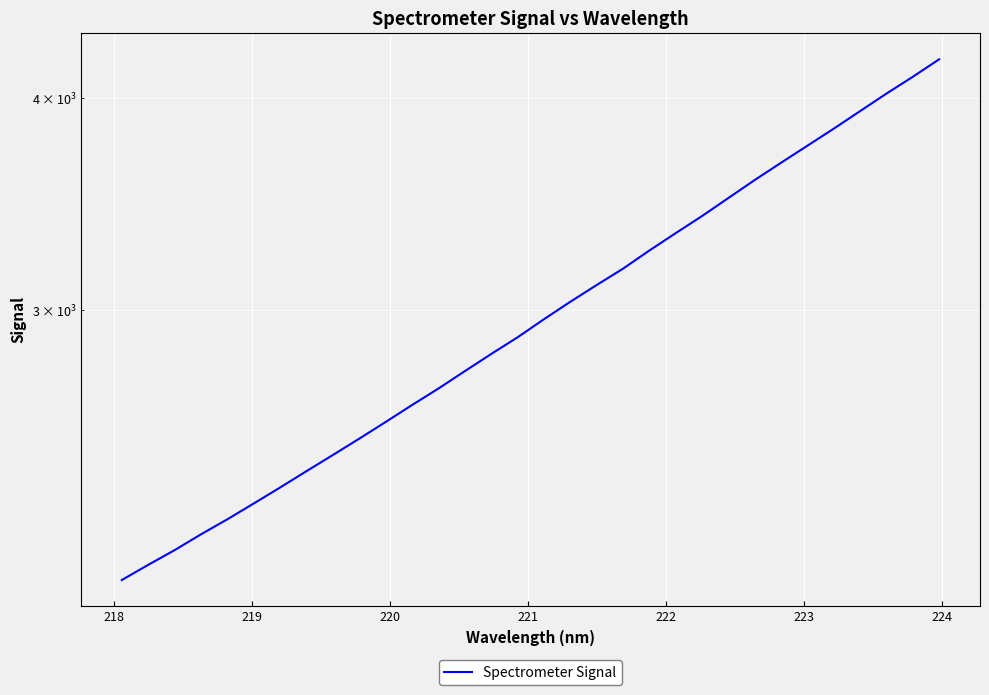

Is this an area chart (filled region under the line)?

No